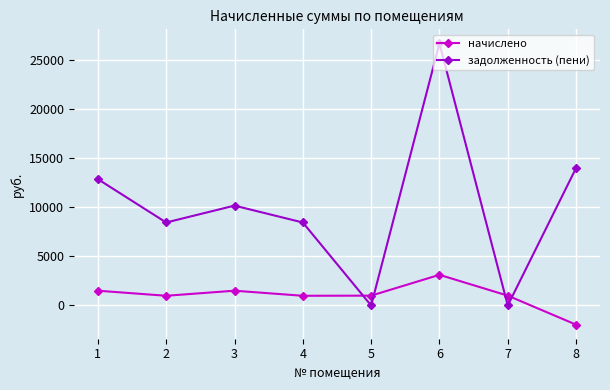

Does the chart display data point markers on the line(s)?

Yes